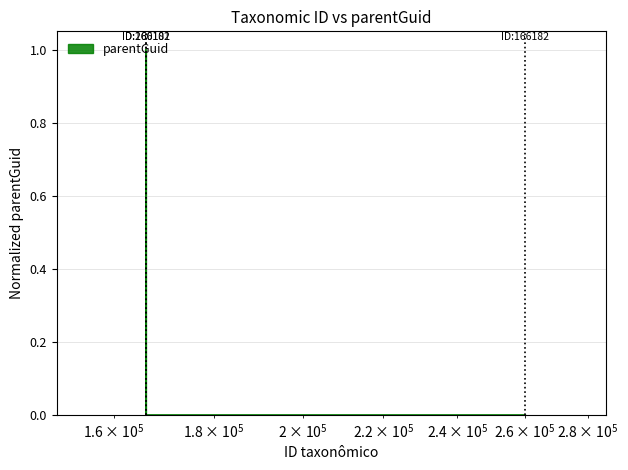

What is the greatest value displayed?

1.0